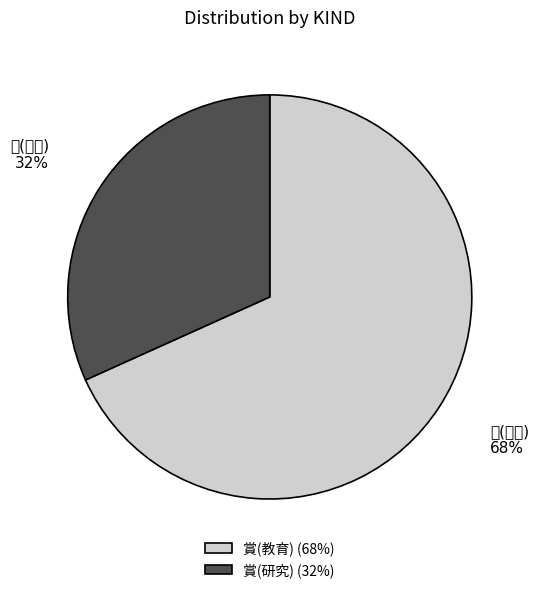

Count the number of slices in the pie.

2